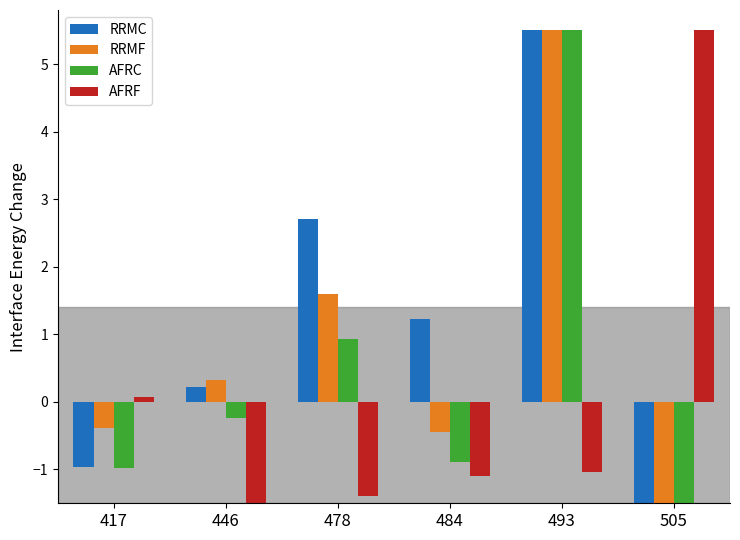

Is the value of RRMF at 446 greater than the value of AFRF at 446?

Yes